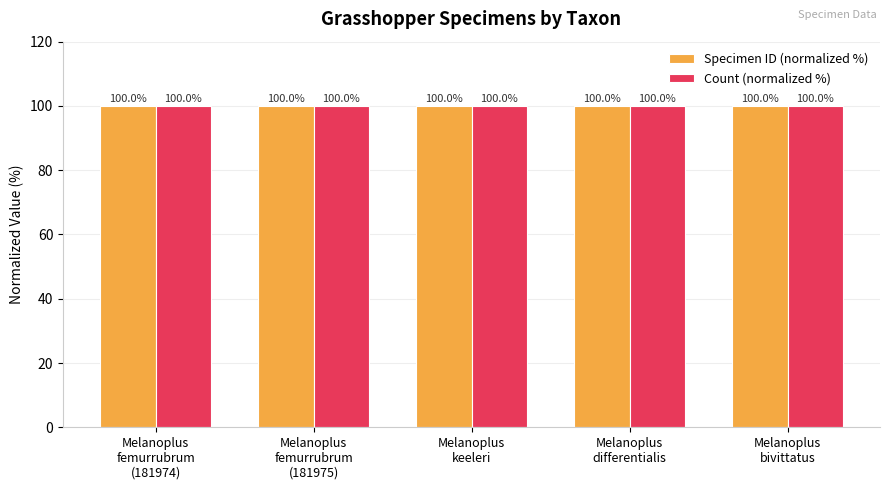

What is the maximum value for Count (normalized %)?

100.0